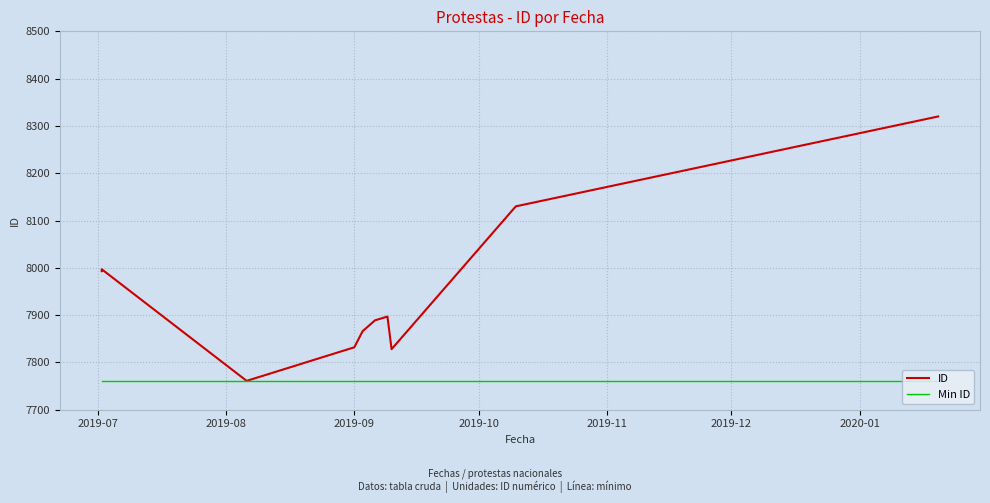

Rank the series by their maximum value, from highest to lowest.

ID, Min ID